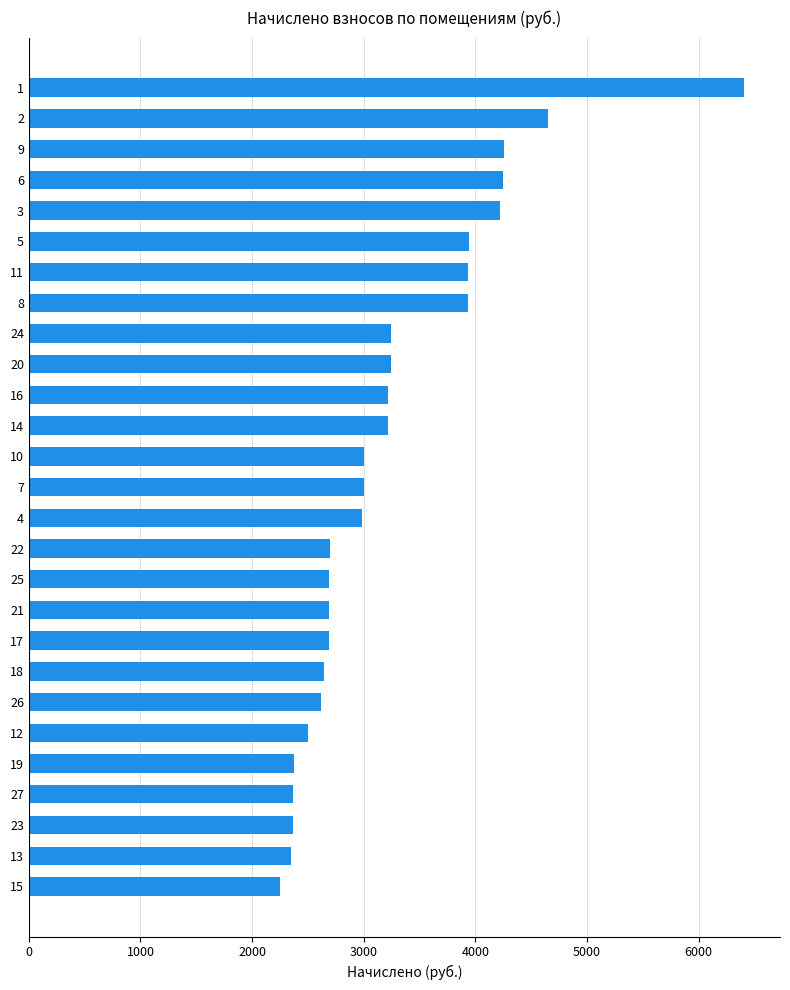

The value at 8 is 5657.1. True or false?

False